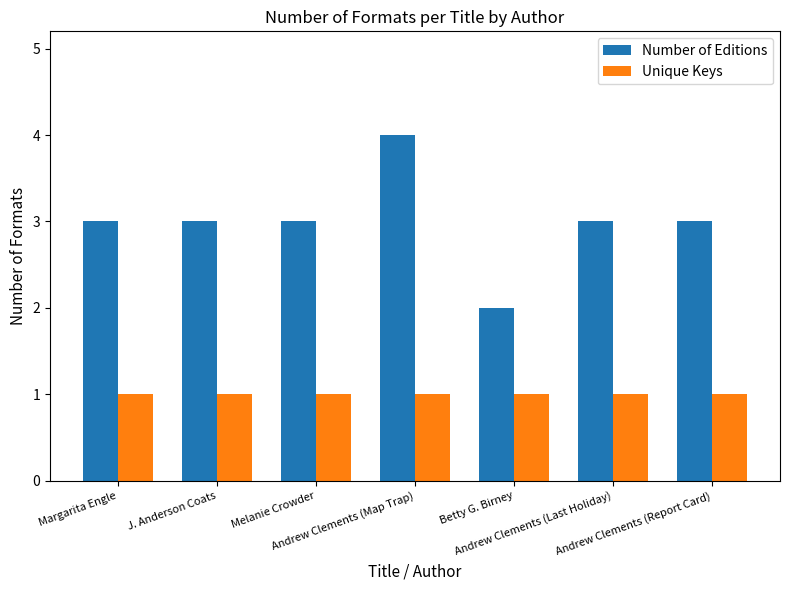

Rank the series by their average value, from lowest to highest.

Unique Keys, Number of Editions